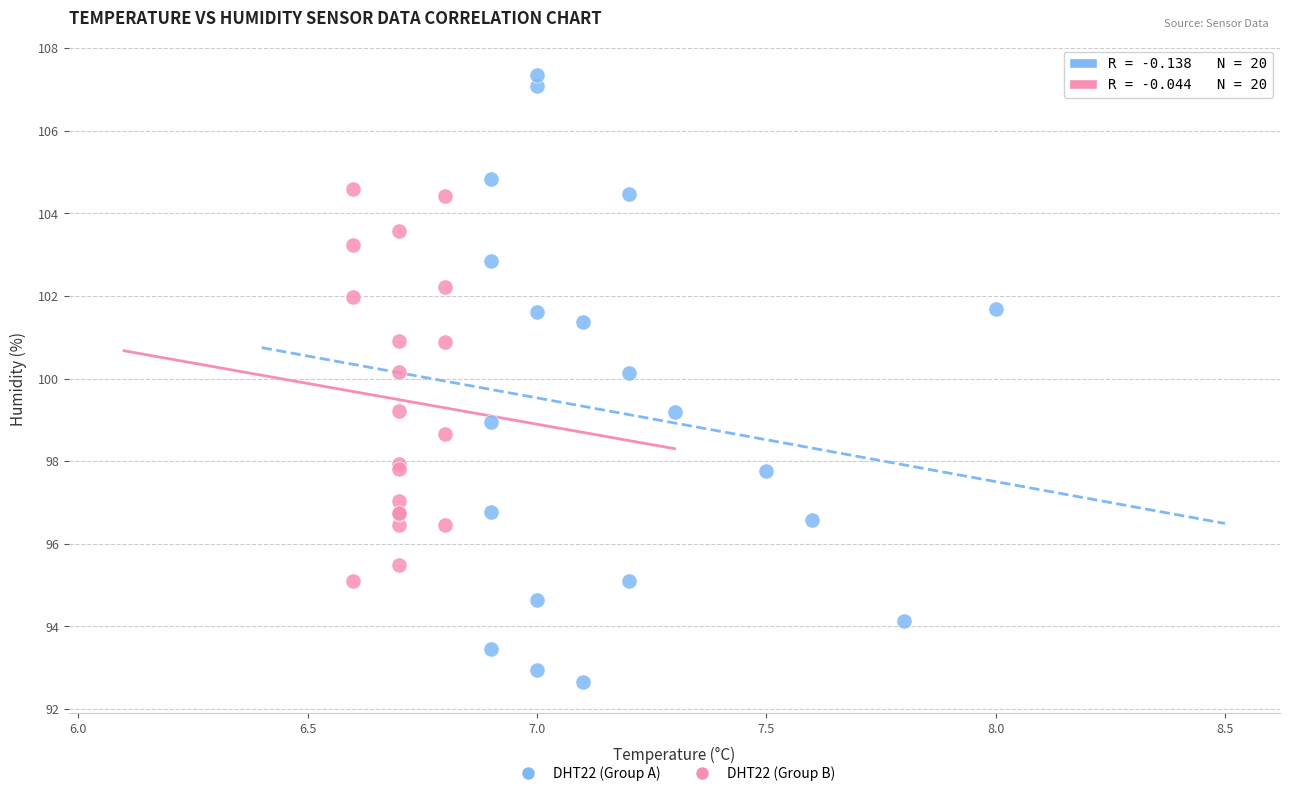

Which series contains the lowest Y value?

DHT22 (Group A)